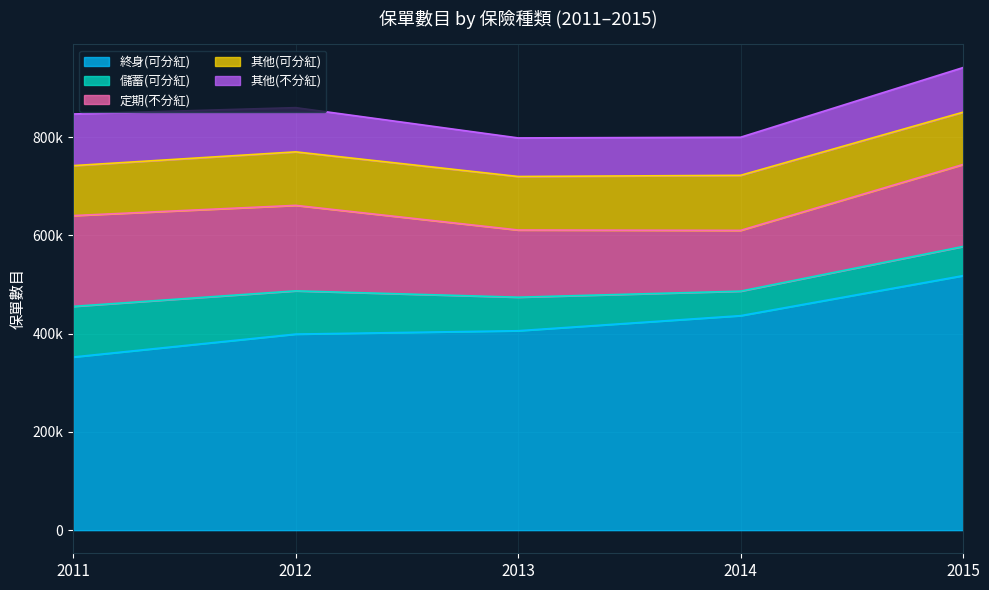

List the labels in order of 其他(不分紅) value, smallest first.

2014, 2013, 2012, 2015, 2011